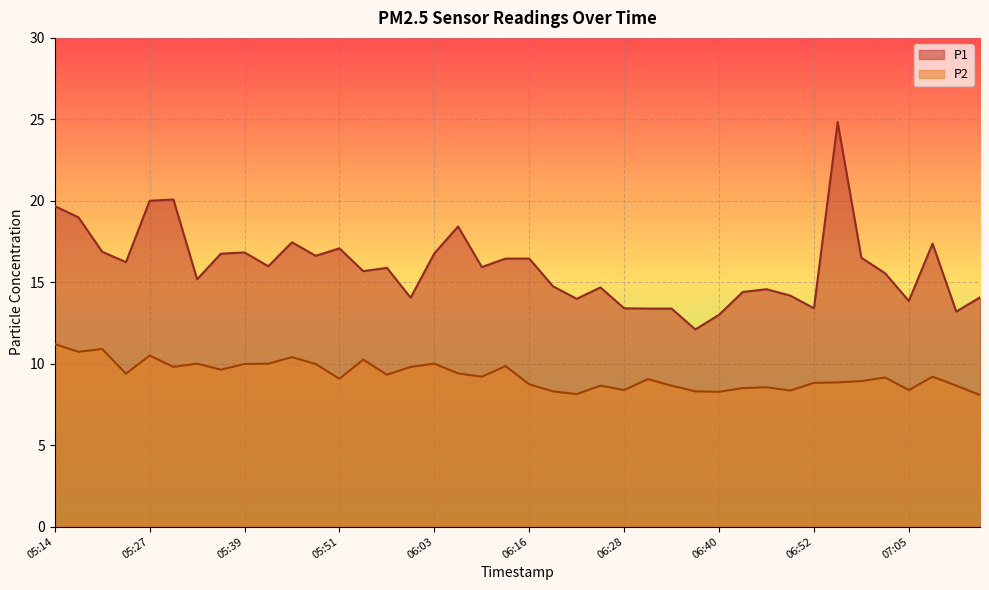

What is the label of the 33rd point from the left?

06:52